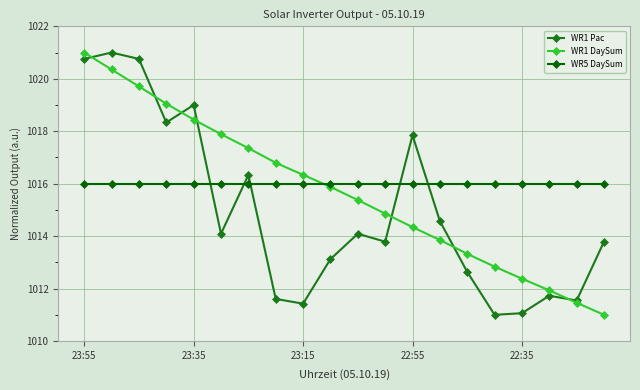

Does the chart display data point markers on the line(s)?

Yes